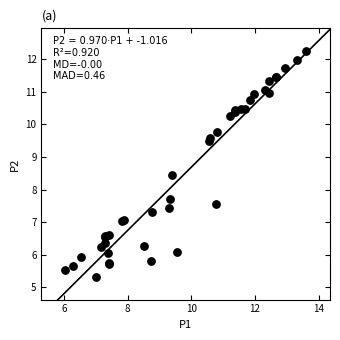

What Y value in the scatter plot is closest to 8?

7.7